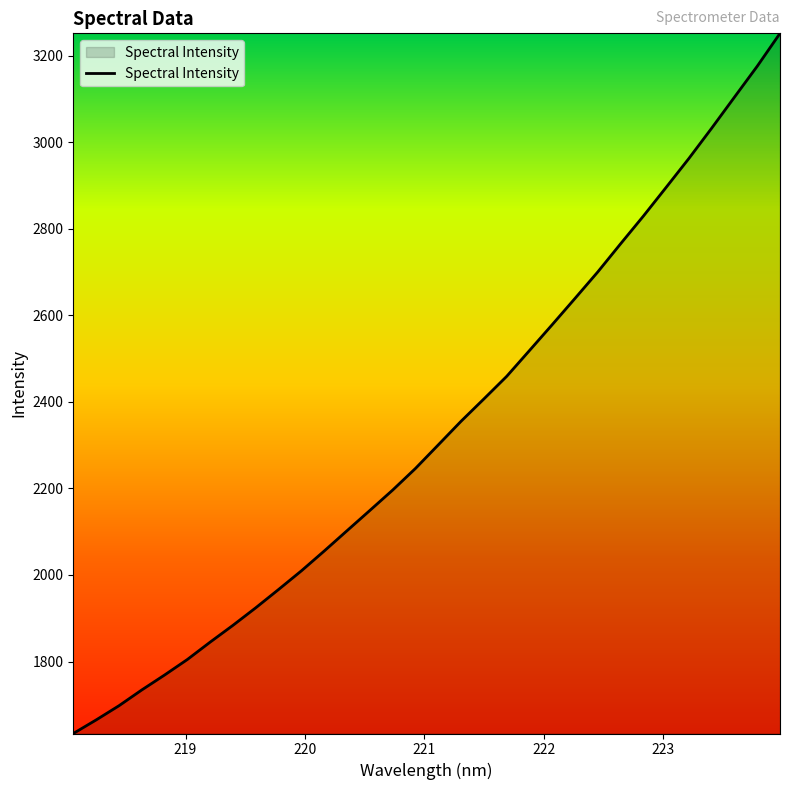

What is the difference between the maximum and minimum values?

1618.1